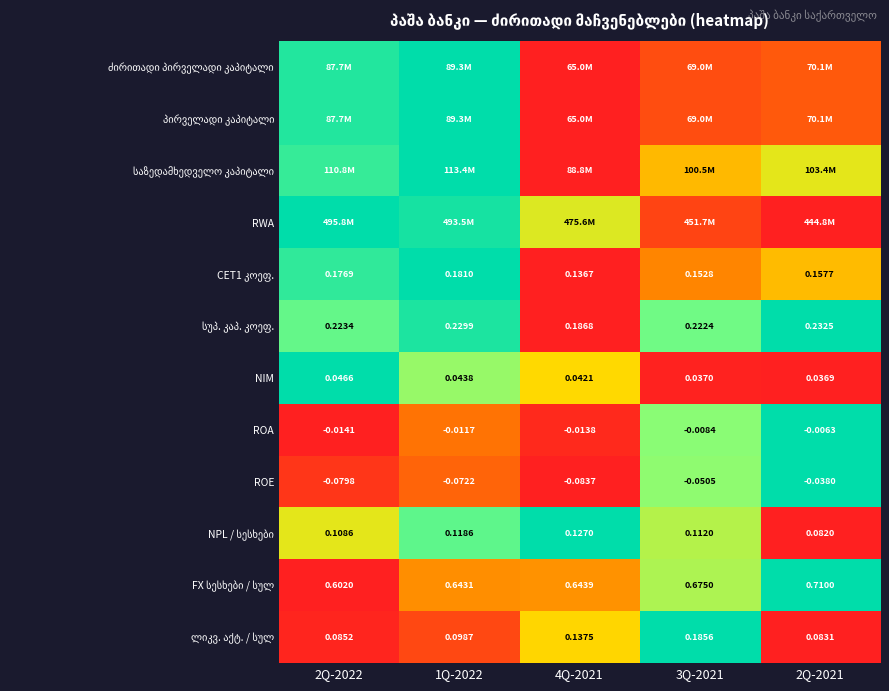

The ROA series shows 0.6 at 2Q-2021. True or false?

False